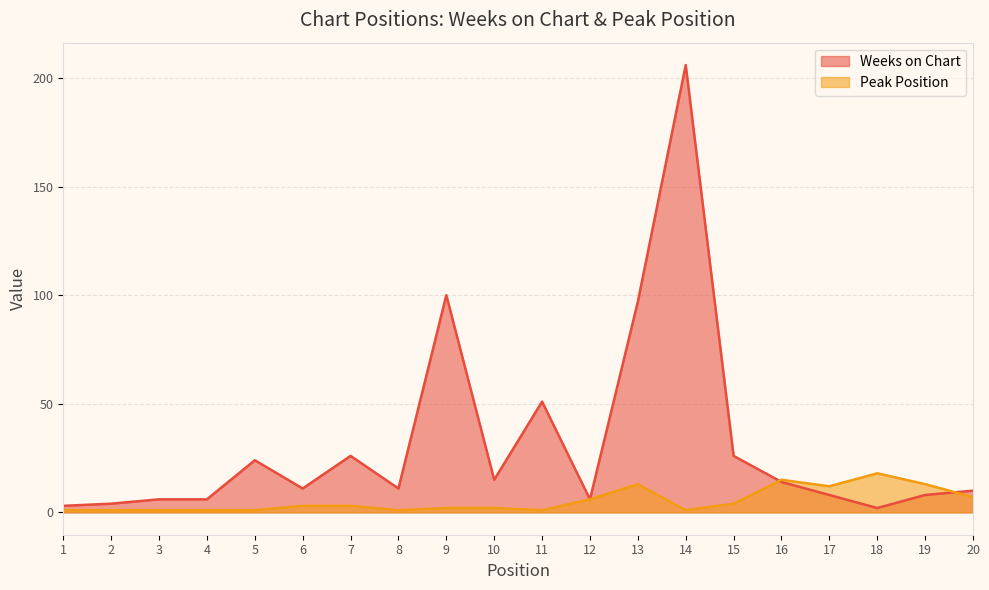

Which series has the largest total across all categories?

Weeks on Chart